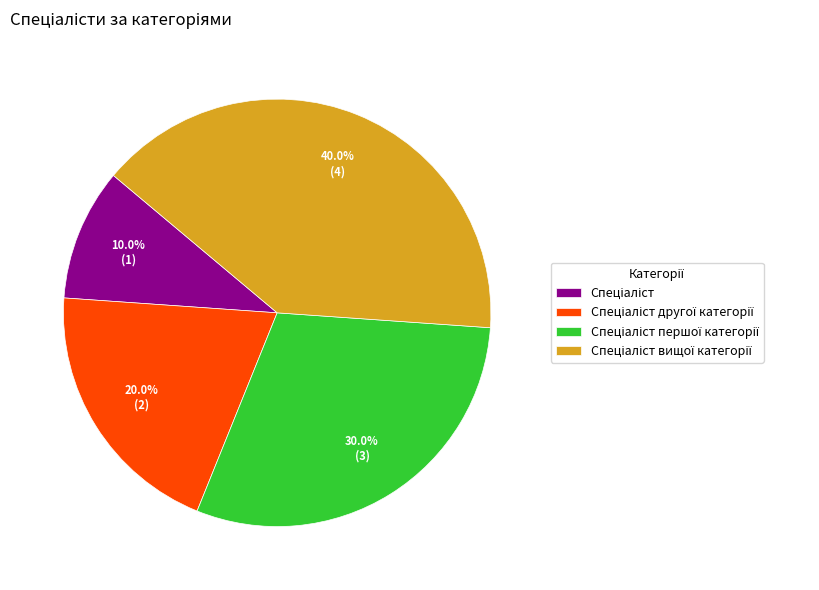

Is there a majority slice in this chart?

No